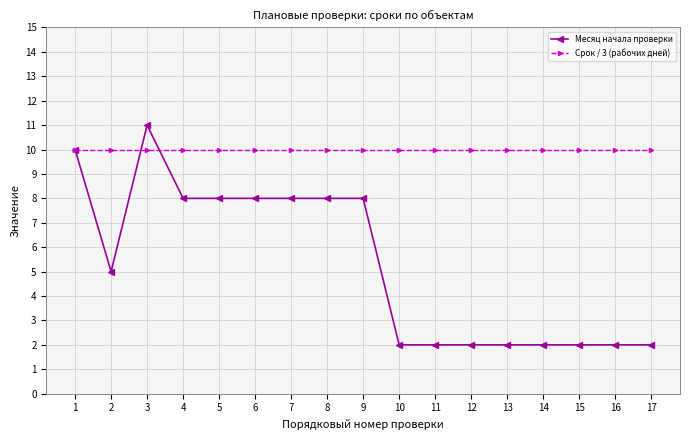

Is it true that Срок / 3 (рабочих дней) equals 10 at 2?

True